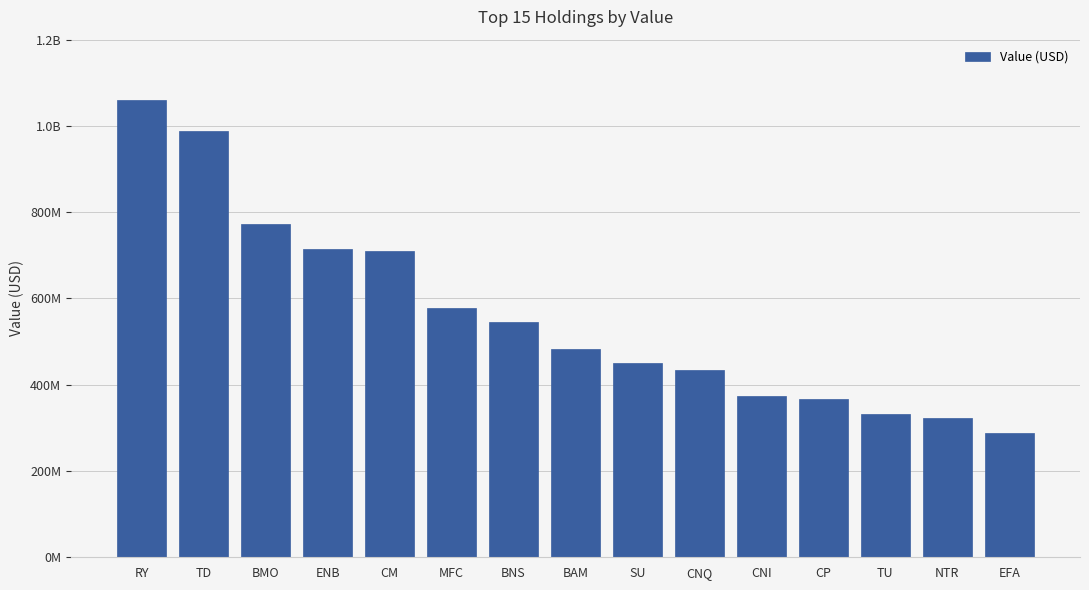

Are the bars horizontal?

No